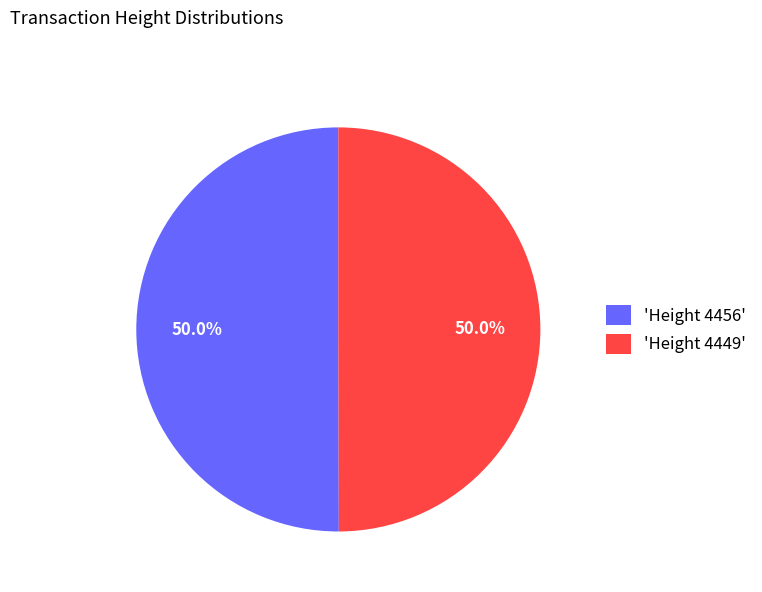

Approximately how many times larger is the value at 'Height 4456' compared to 'Height 4449'?

1.0